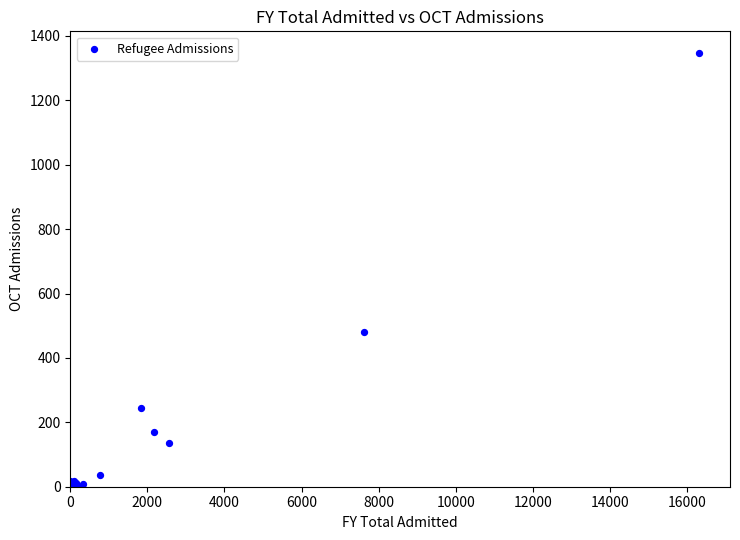

What Y value in the scatter plot is closest to 673?

479